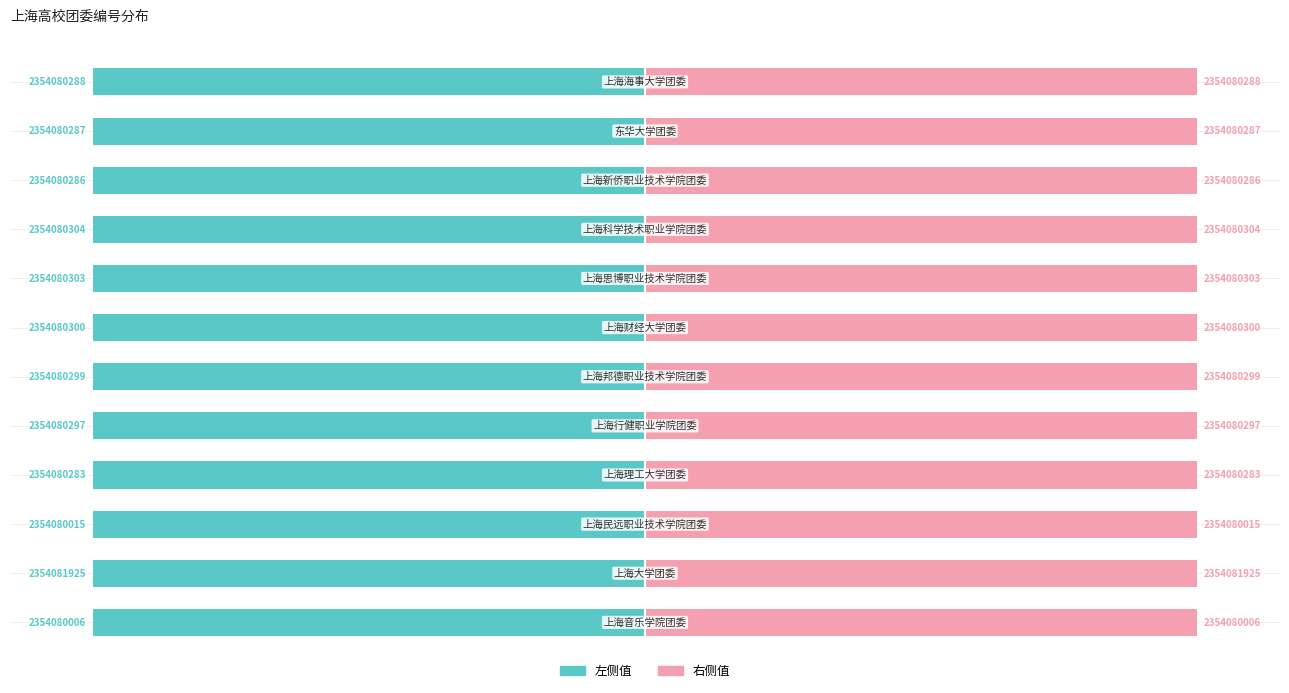

Count the number of data series in this chart.

2